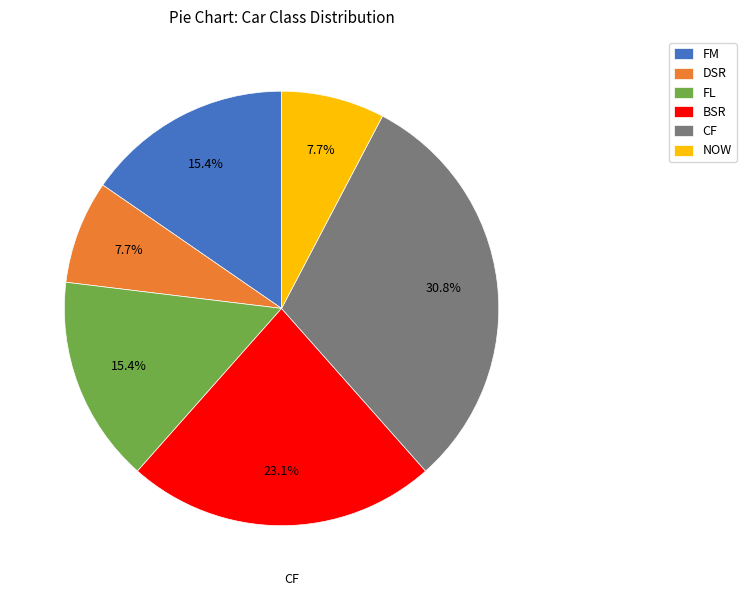

To the nearest percent, what is the difference between the largest and smallest slice percentages?

23%